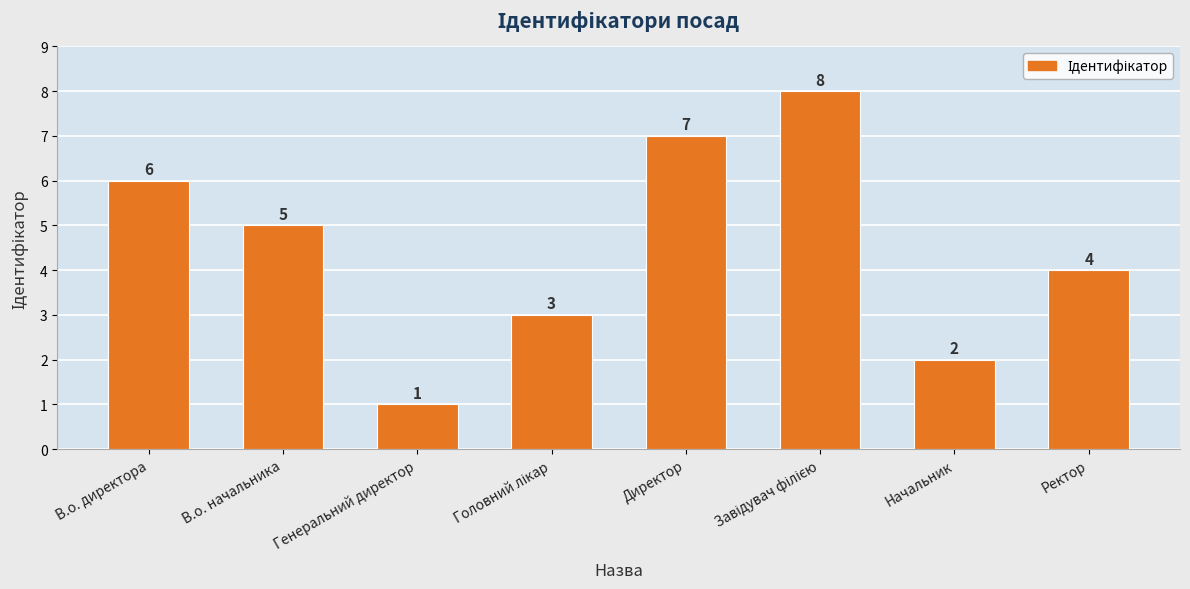

At which label is the value closest to 4?

Ректор